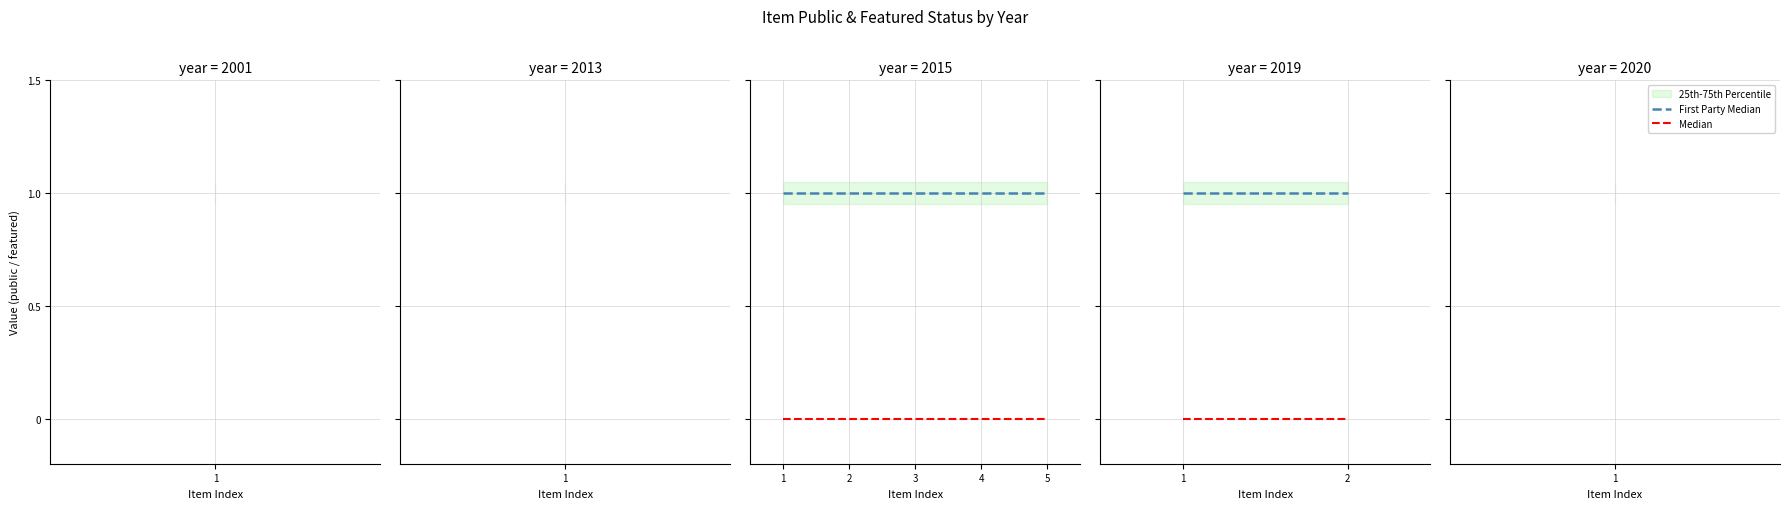

The value of First Party Median at 1 is 1. True or false?

False